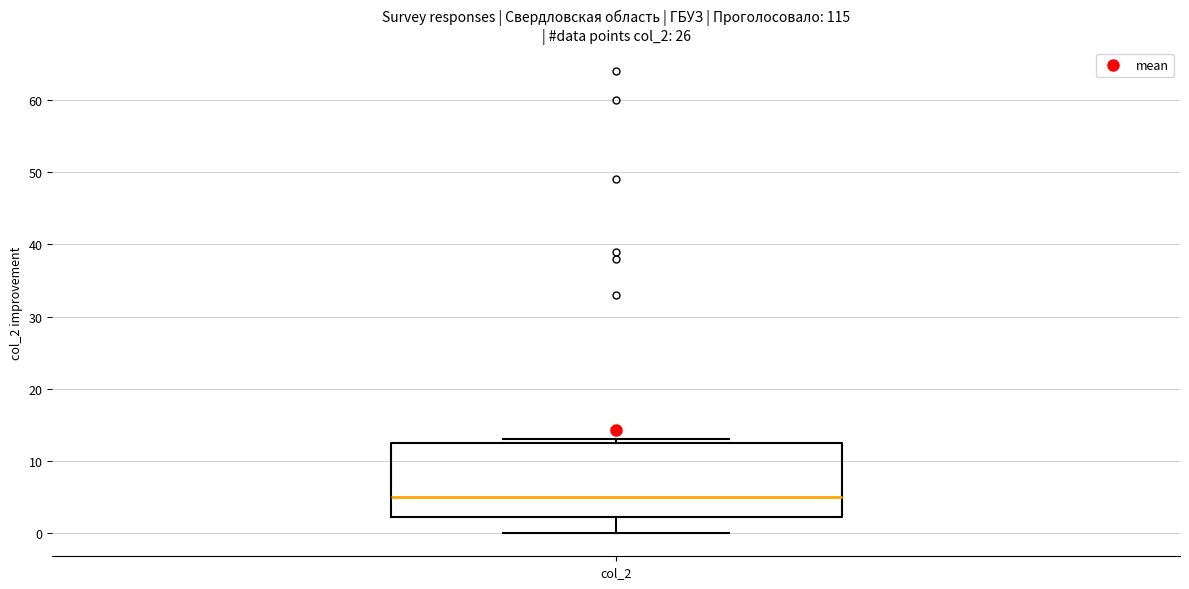

Read this box plot against the y-axis: the position of the median line, the range covered by the box, and the ends of both whiskers. The values are not printed on the chart, so give them approximately, as read against the axis.

median 5, box 2 to 13, whiskers 0 to 13 (just above the box's upper edge)